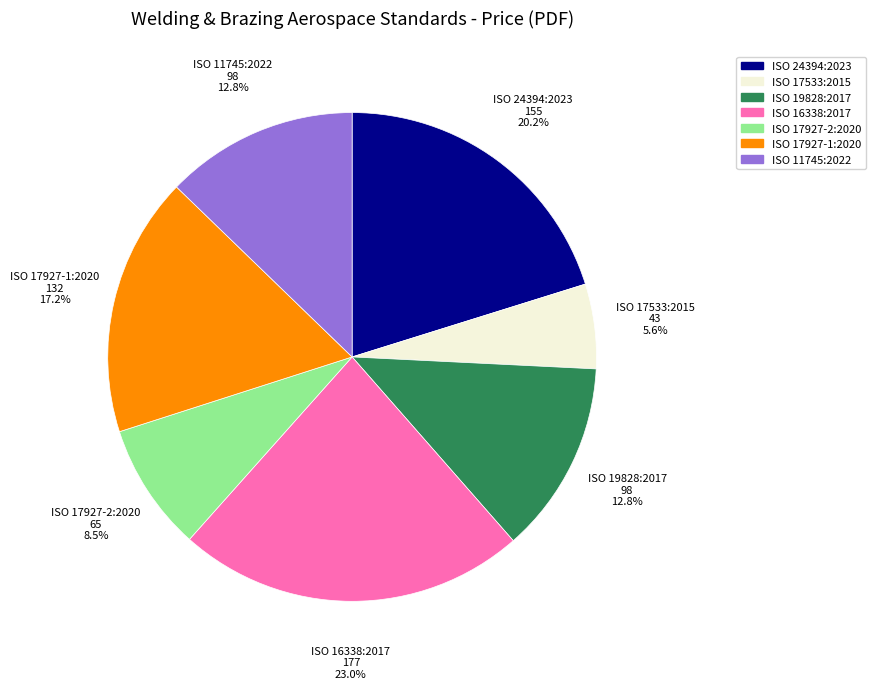

What portion of the pie excludes ISO 17927-1:2020?

82.8%